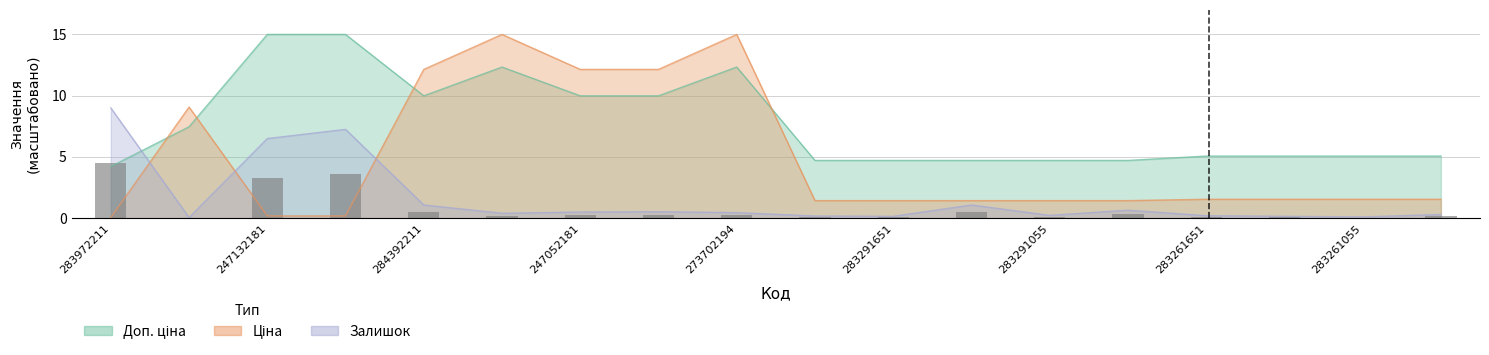

What are all the series names shown in the legend?

Ціна, Доп. ціна, Залишок